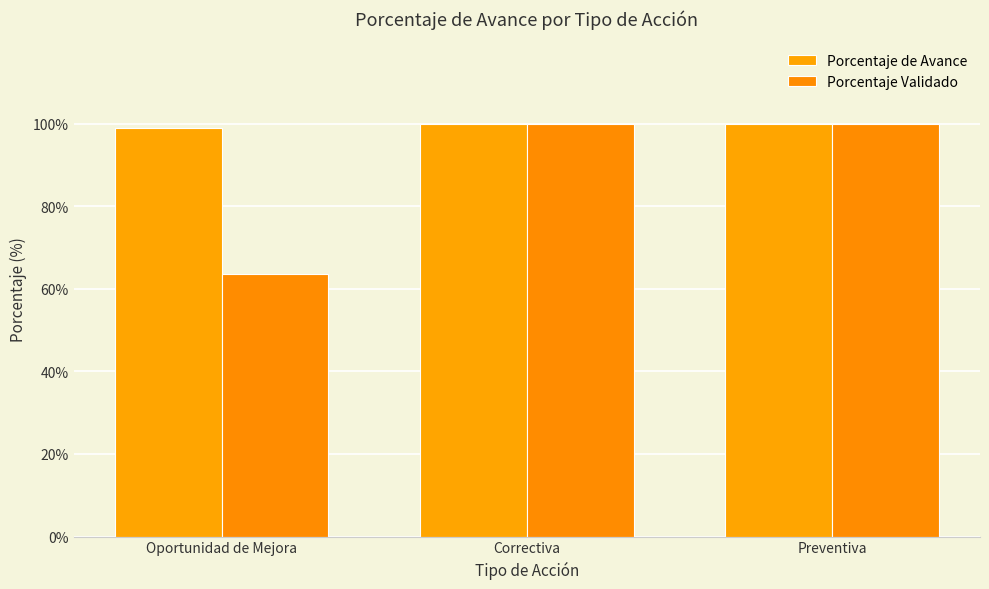

How many data points does each series have?

3